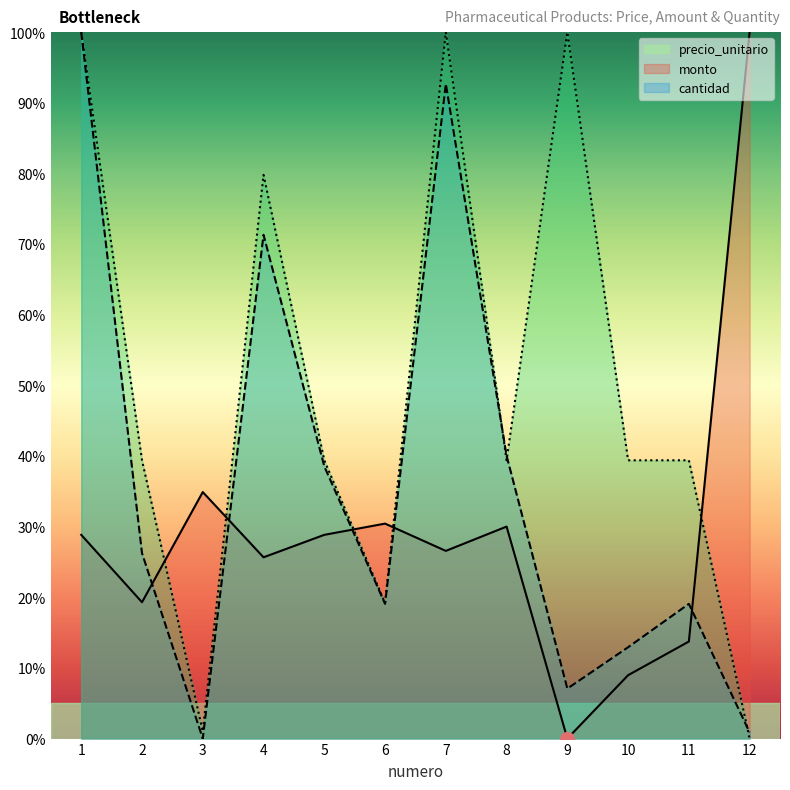

Is it true that precio_unitario equals 30.4 at 6?

True